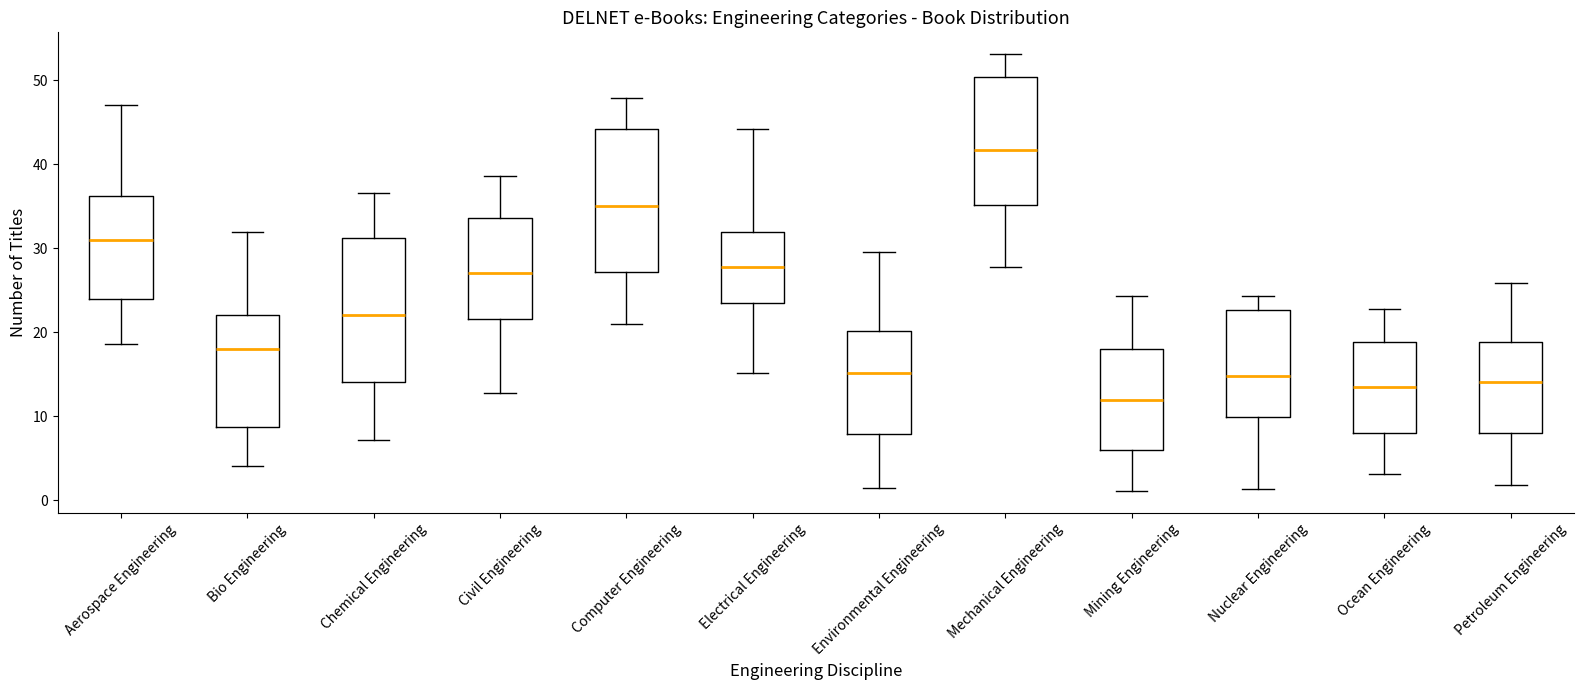

Where does the upper whisker of the box for Ocean Engineering end on the y-axis? The values are not printed on the chart, so give them approximately, as read against the axis.

23